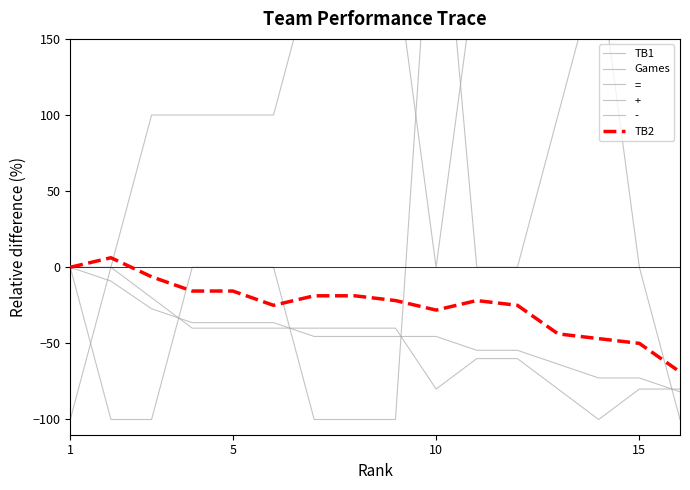

How many values in = are below zero?

6